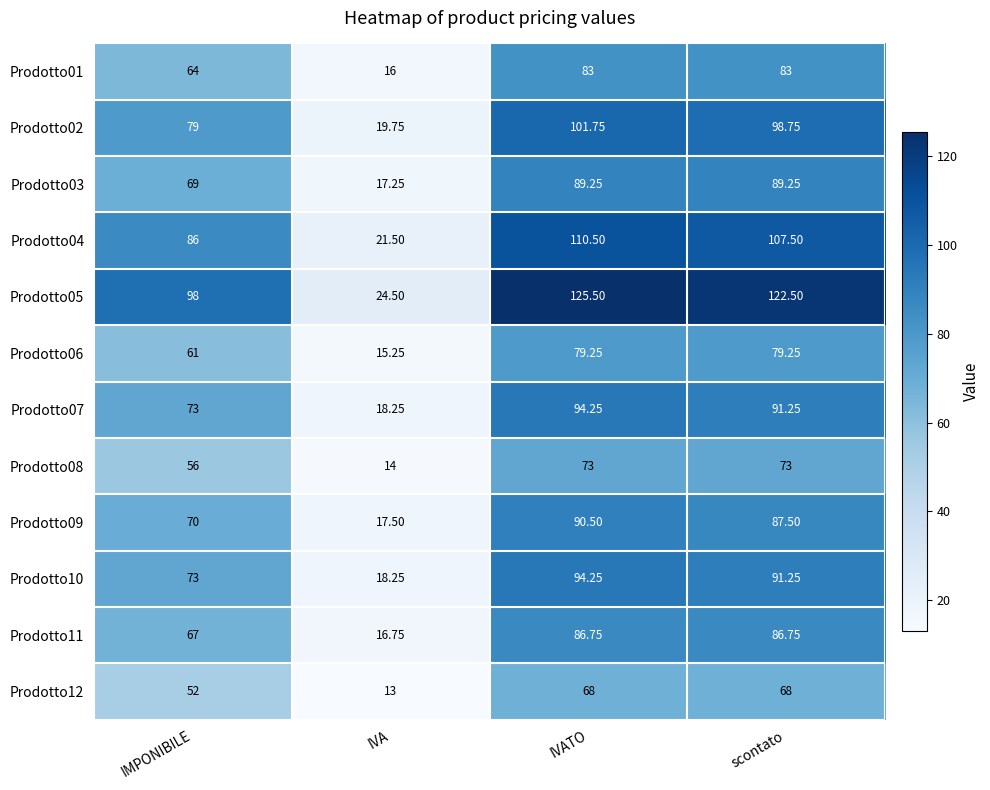

Is the value of Prodotto12 at scontato greater than the value of Prodotto02 at IVATO?

No